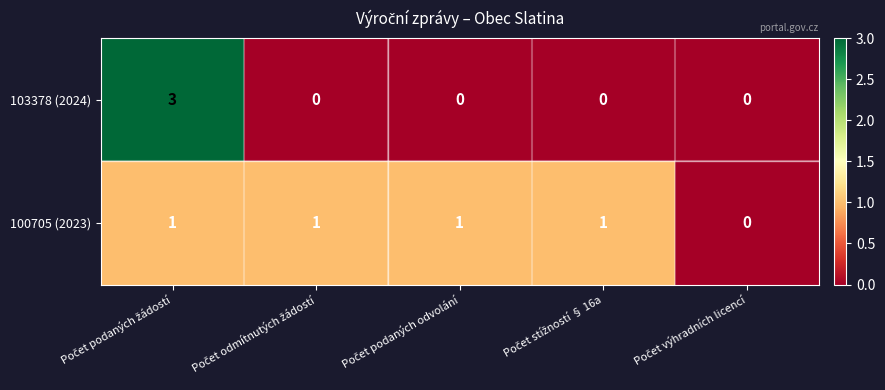

What is the greatest value displayed?

3